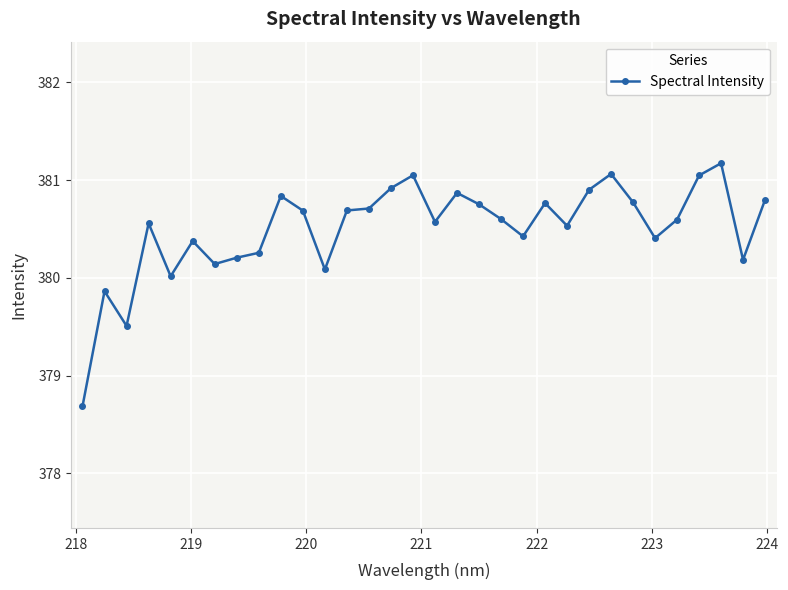

What is the greatest value displayed?

381.2